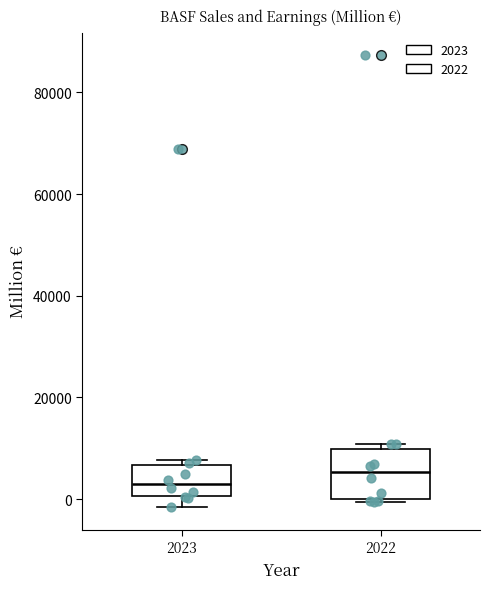

Reading left to right, read every box against the y-axis: the position of its median line, the range the box covers, and the ends of its whiskers. The values are not printed on the chart, so give them approximately, as read against the axis.

2023: median 4000, box 0 to 6000, whiskers -2000 to 8000
2022: median 6000, box 0 to 10000, whiskers 0 (just below the box's lower edge) to 10000 (just above the box's upper edge)